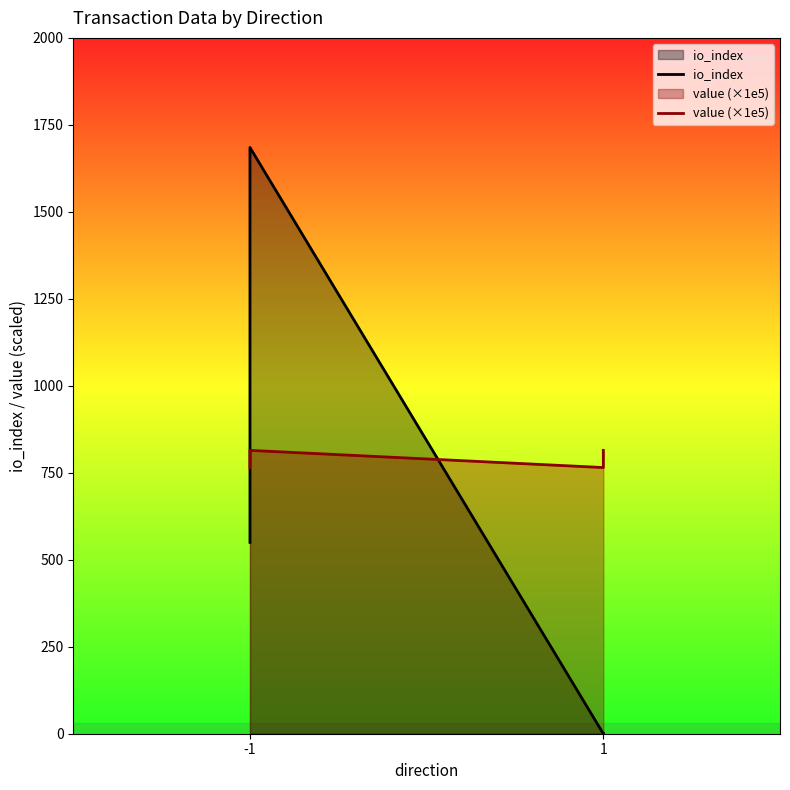

After their last crossing, which series has the higher values: io_index or value (×1e5)?

value (×1e5)